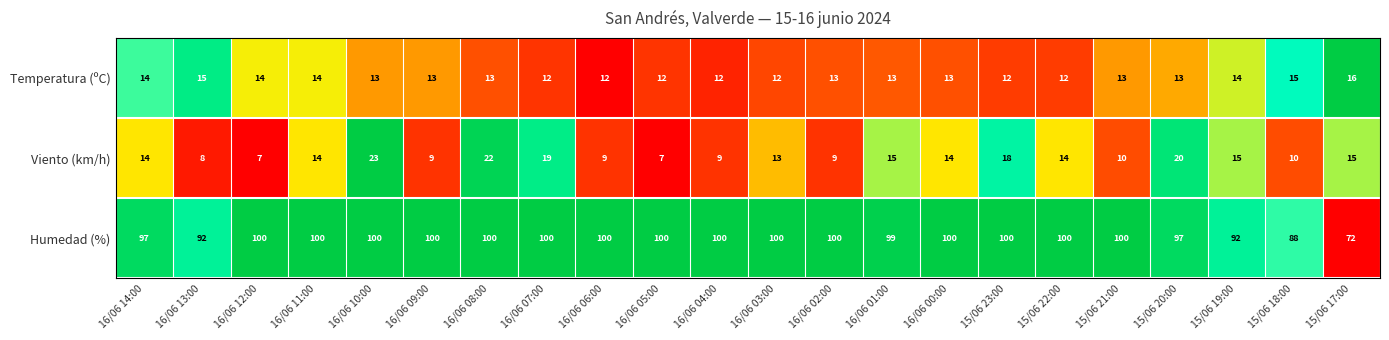

Which series has the largest total across all categories?

Humedad (%)